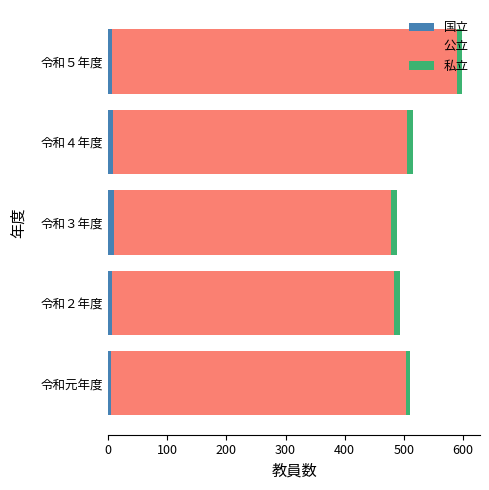

At which category is the sum across all series the highest?

令和５年度